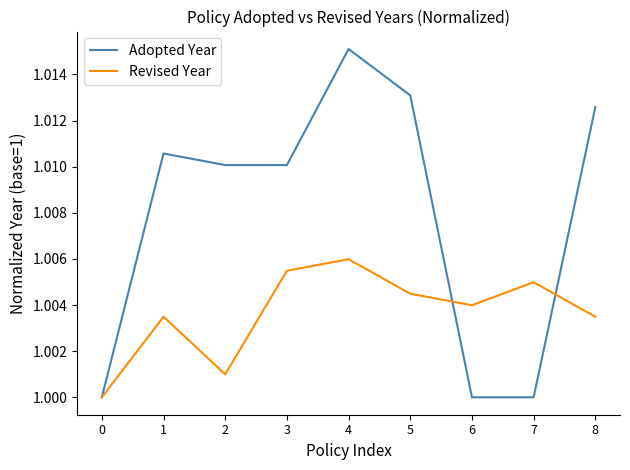

Which category has the highest value across all series?

4